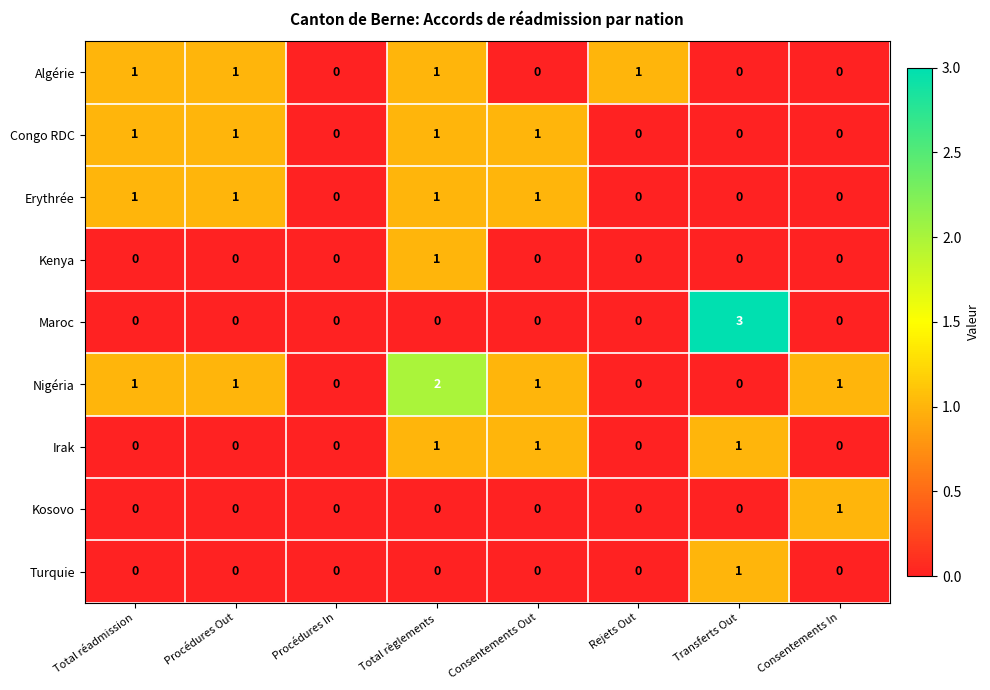

Which category has the highest value across all series?

Transferts Out